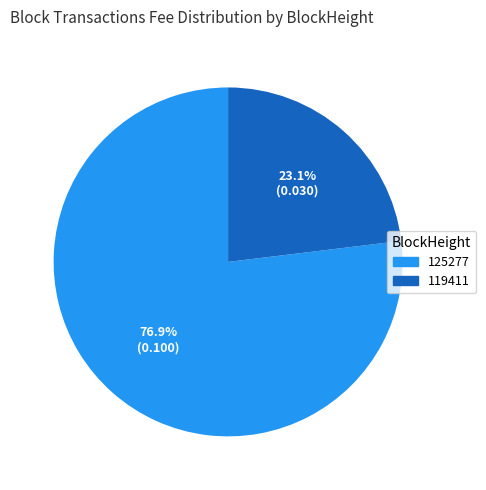

Which slice is the largest?

125277